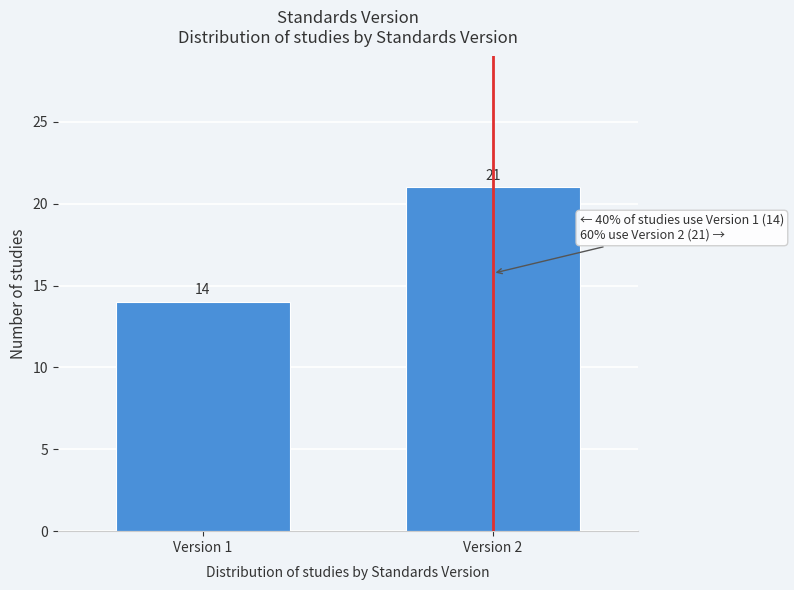

Reading left to right, extract all data points from this chart.

Version 1=14	Version 2=21